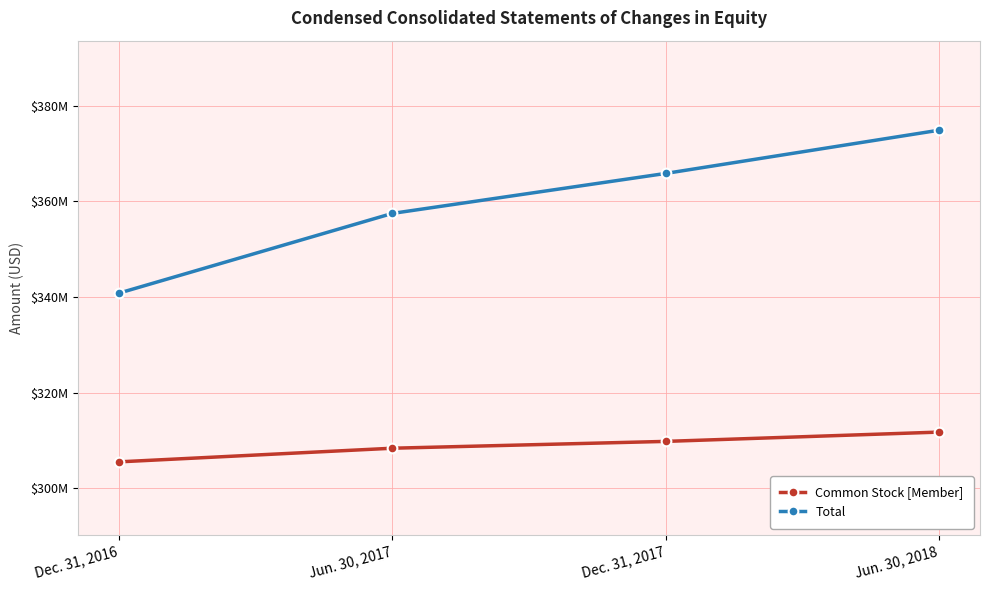

True or false: Common Stock [Member] and Total intersect in this chart.

False